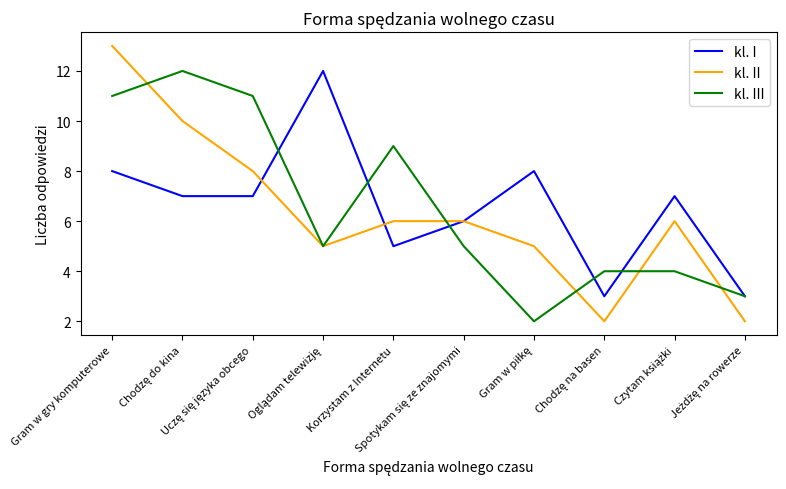

Which series has the largest range (max minus min)?

kl. II